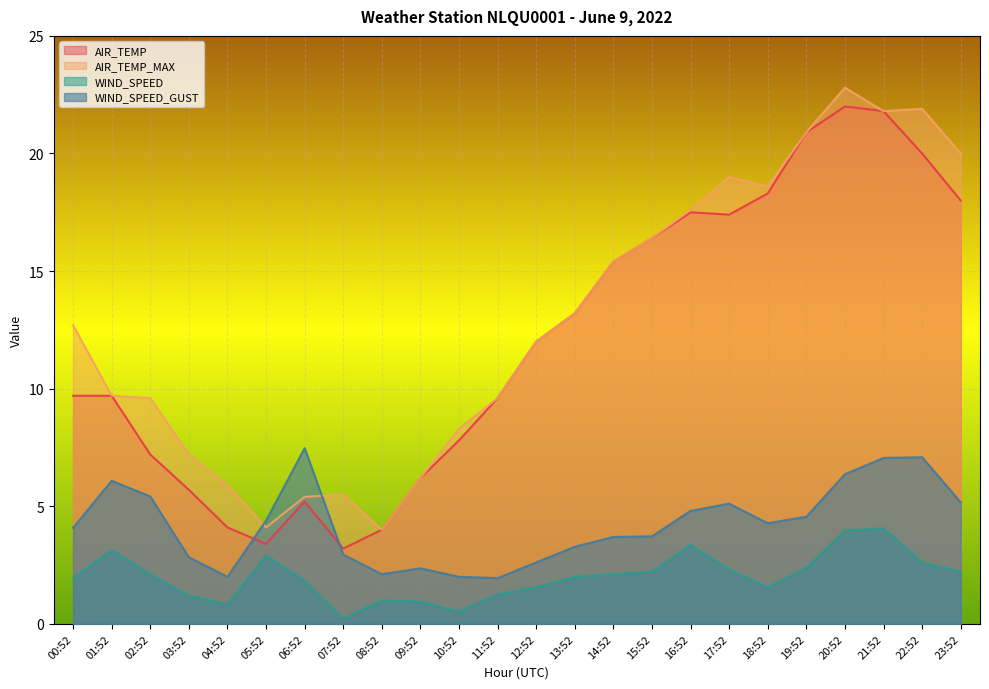

The AIR_TEMP series shows 2.2 at 09:52. True or false?

False